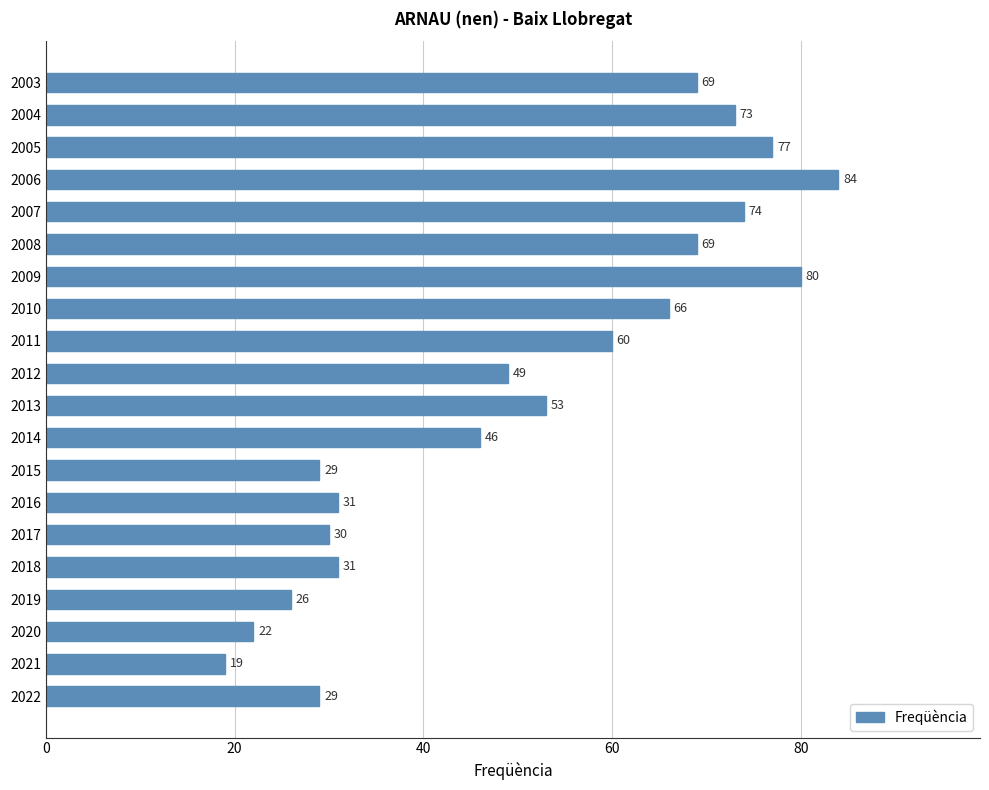

What is the smallest value displayed?

19